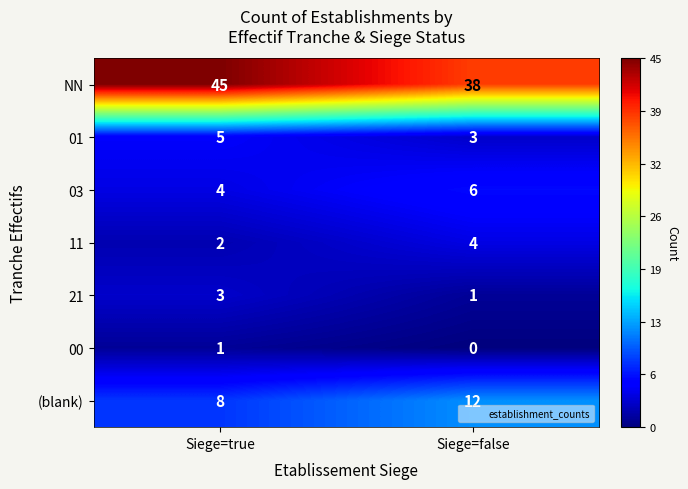

The (blank) series shows 6 at Siege=false. True or false?

False